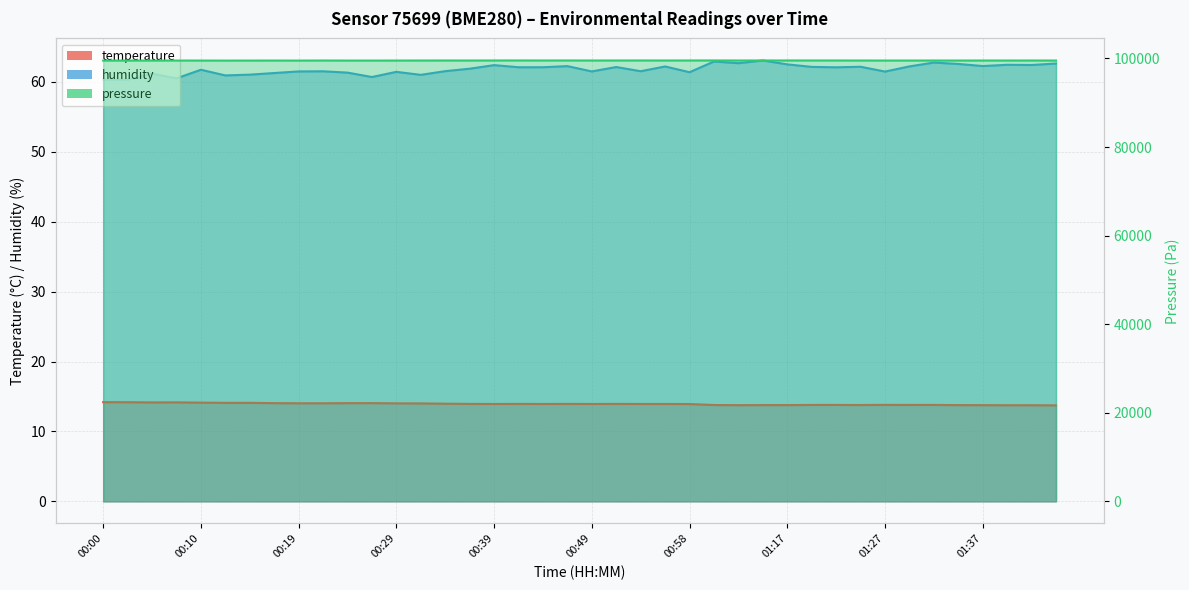

What is the spread (max minus min) of values at 01:39?

48.7